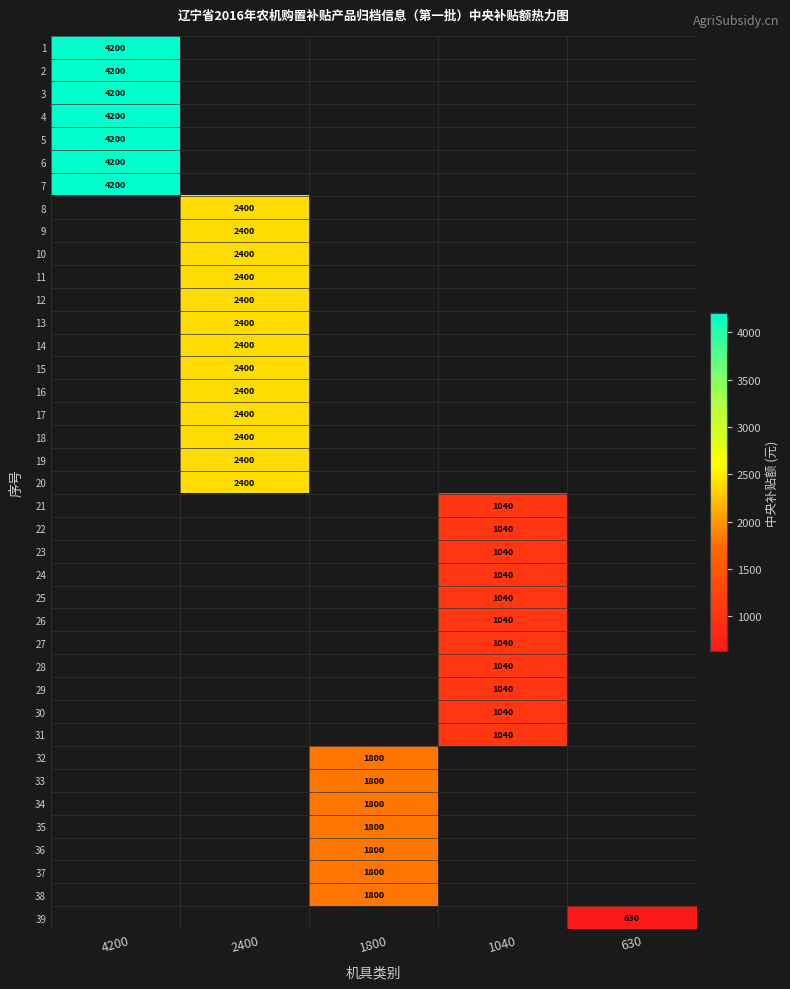

The 12 series shows 634 at 2400. True or false?

False